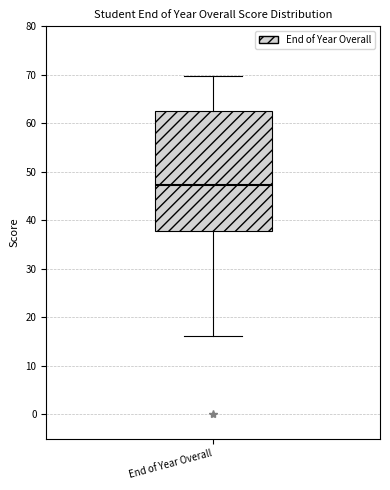

Transcribe this box plot: give where the median line is, the range the box spans, and where the two whiskers end, as read against the y-axis. The values are not printed on the chart, so give them approximately, as read against the axis.

median 47, box 38 to 63, whiskers 16 to 70